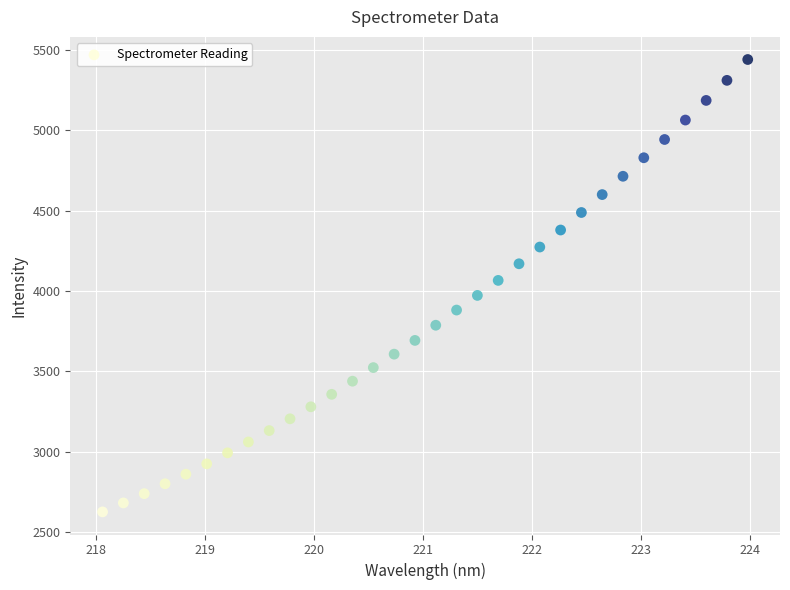

What is the range of X values (max minus min)?

5.9